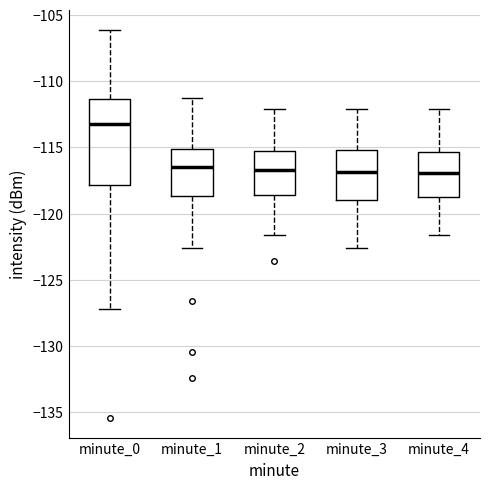

Where does the lower whisker of the box for minute_1 end on the y-axis? The values are not printed on the chart, so give them approximately, as read against the axis.

-122.5